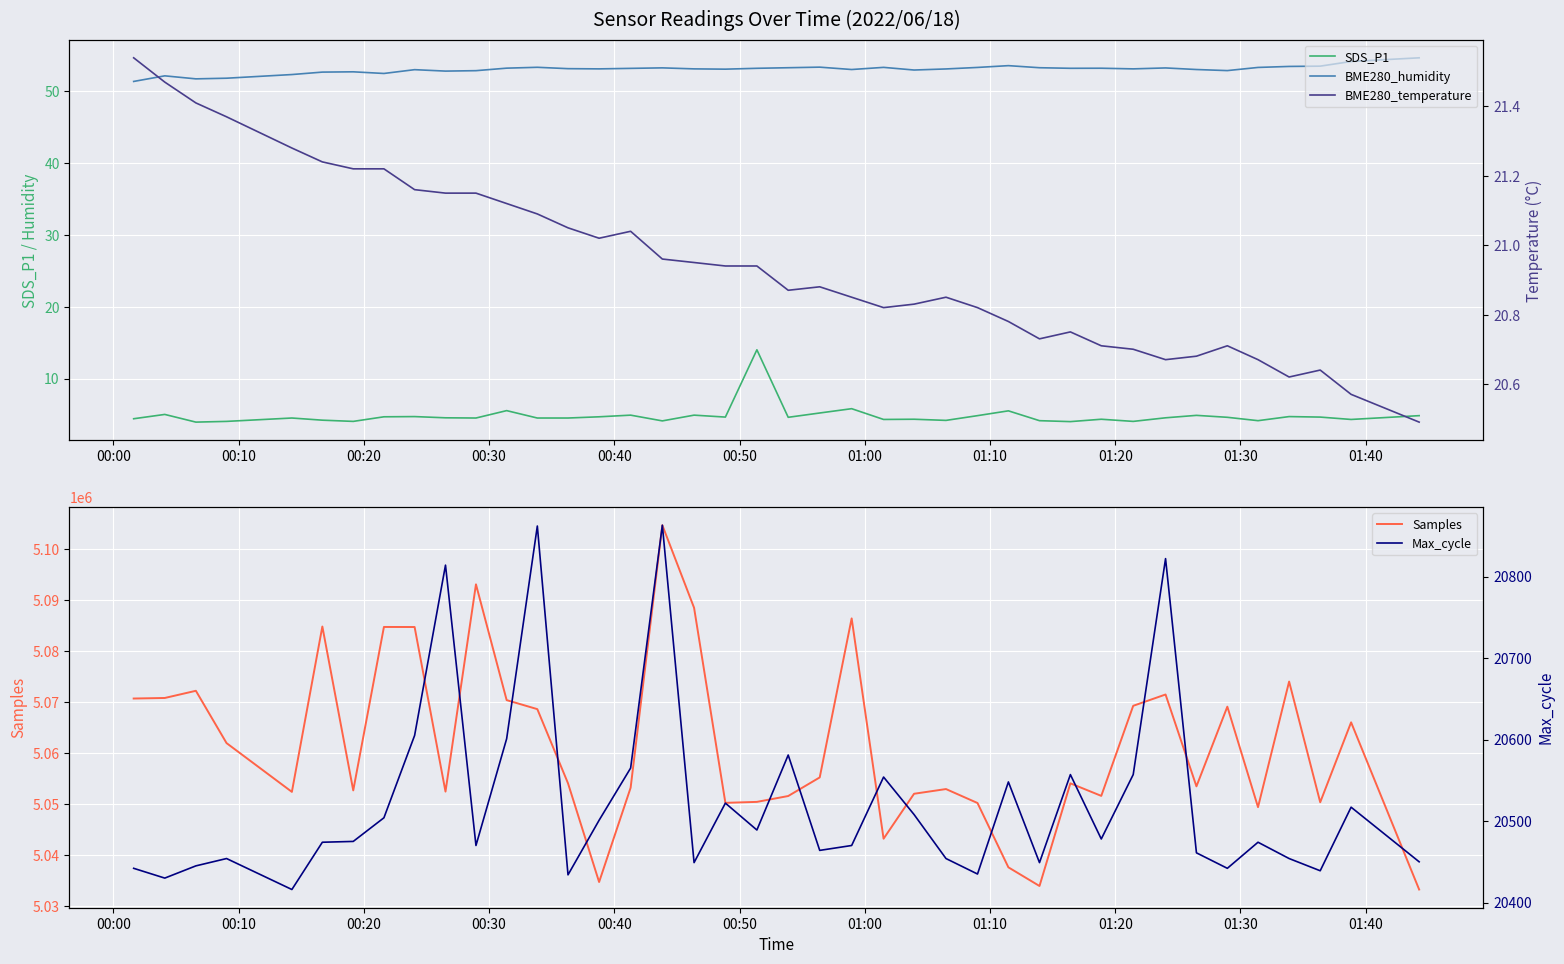

What are all the series names shown in the legend?

SDS_P1, BME280_humidity, Samples, BME280_temperature, Max_cycle